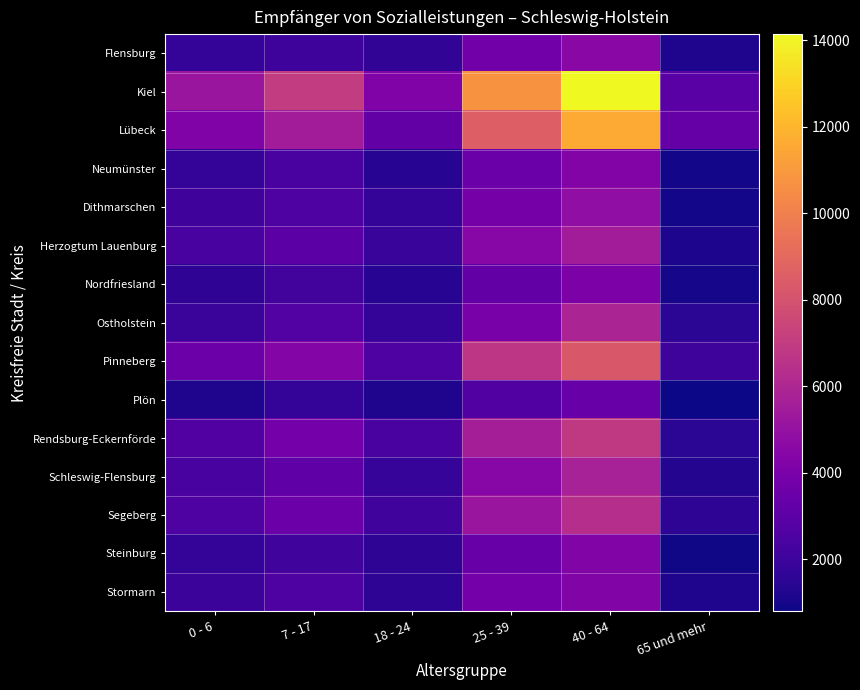

Reading left to right, what are all the values shown in this chart?

Flensburg: 0 - 6=1780	7 - 17=2011	18 - 24=1660	25 - 39=3760	40 - 64=4592	65 und mehr=1174
Kiel: 0 - 6=5219	7 - 17=6970	18 - 24=4218	25 - 39=10735	40 - 64=14138	65 und mehr=2887
Lübeck: 0 - 6=4208	7 - 17=5523	18 - 24=3243	25 - 39=8592	40 - 64=11614	65 und mehr=3349
Neumünster: 0 - 6=1721	7 - 17=2412	18 - 24=1380	25 - 39=3465	40 - 64=4301	65 und mehr=950
Dithmarschen: 0 - 6=2074	7 - 17=2556	18 - 24=1747	25 - 39=3847	40 - 64=4815	65 und mehr=951
Herzogtum Lauenburg: 0 - 6=2309	7 - 17=2959	18 - 24=1876	25 - 39=4447	40 - 64=5505	65 und mehr=1157
Nordfriesland: 0 - 6=1628	7 - 17=2160	18 - 24=1378	25 - 39=3222	40 - 64=4090	65 und mehr=982
Ostholstein: 0 - 6=1921	7 - 17=2678	18 - 24=1716	25 - 39=3979	40 - 64=5904	65 und mehr=1514
Pinneberg: 0 - 6=3511	7 - 17=4383	18 - 24=2560	25 - 39=6720	40 - 64=8282	65 und mehr=2009
Plön: 0 - 6=1202	7 - 17=1734	18 - 24=1162	25 - 39=2637	40 - 64=3418	65 und mehr=797
Rendsburg-Eckernförde: 0 - 6=2661	7 - 17=3801	18 - 24=2411	25 - 39=5605	40 - 64=6852	65 und mehr=1483
Schleswig-Flensburg: 0 - 6=2312	7 - 17=3124	18 - 24=1799	25 - 39=4472	40 - 64=5701	65 und mehr=1302
Segeberg: 0 - 6=2615	7 - 17=3528	18 - 24=2151	25 - 39=5178	40 - 64=6360	65 und mehr=1568
Steinburg: 0 - 6=1719	7 - 17=2139	18 - 24=1543	25 - 39=3352	40 - 64=4237	65 und mehr=869
Stormarn: 0 - 6=1967	7 - 17=2618	18 - 24=1553	25 - 39=3803	40 - 64=4275	65 und mehr=1175